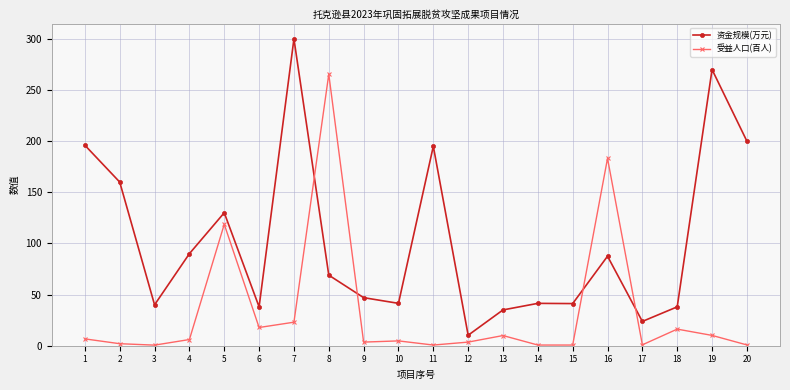

At which label does 资金规模(万元) first exceed 69?

1